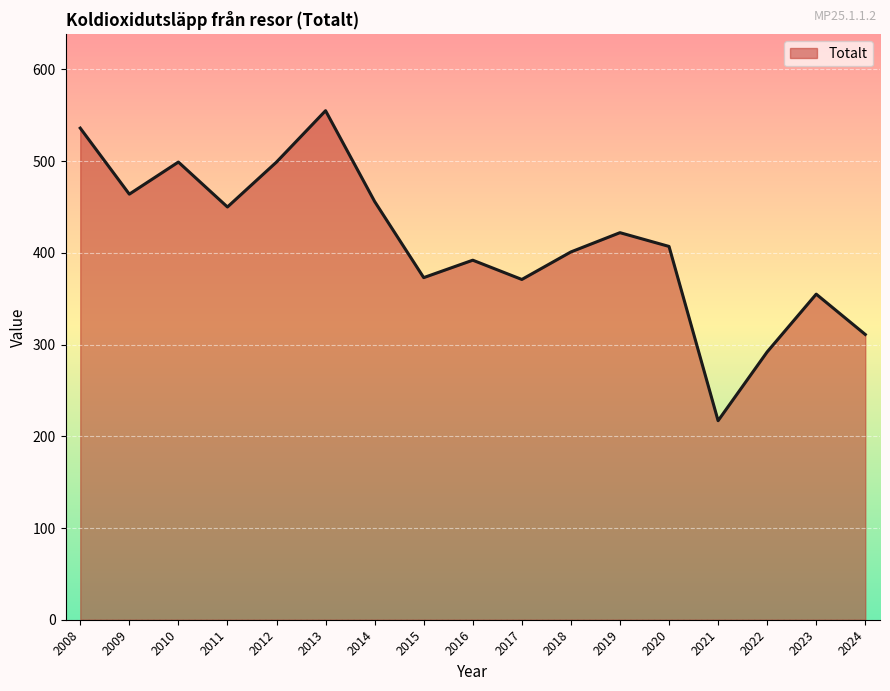

What is the sum of the values at 2009 and 2012?

963